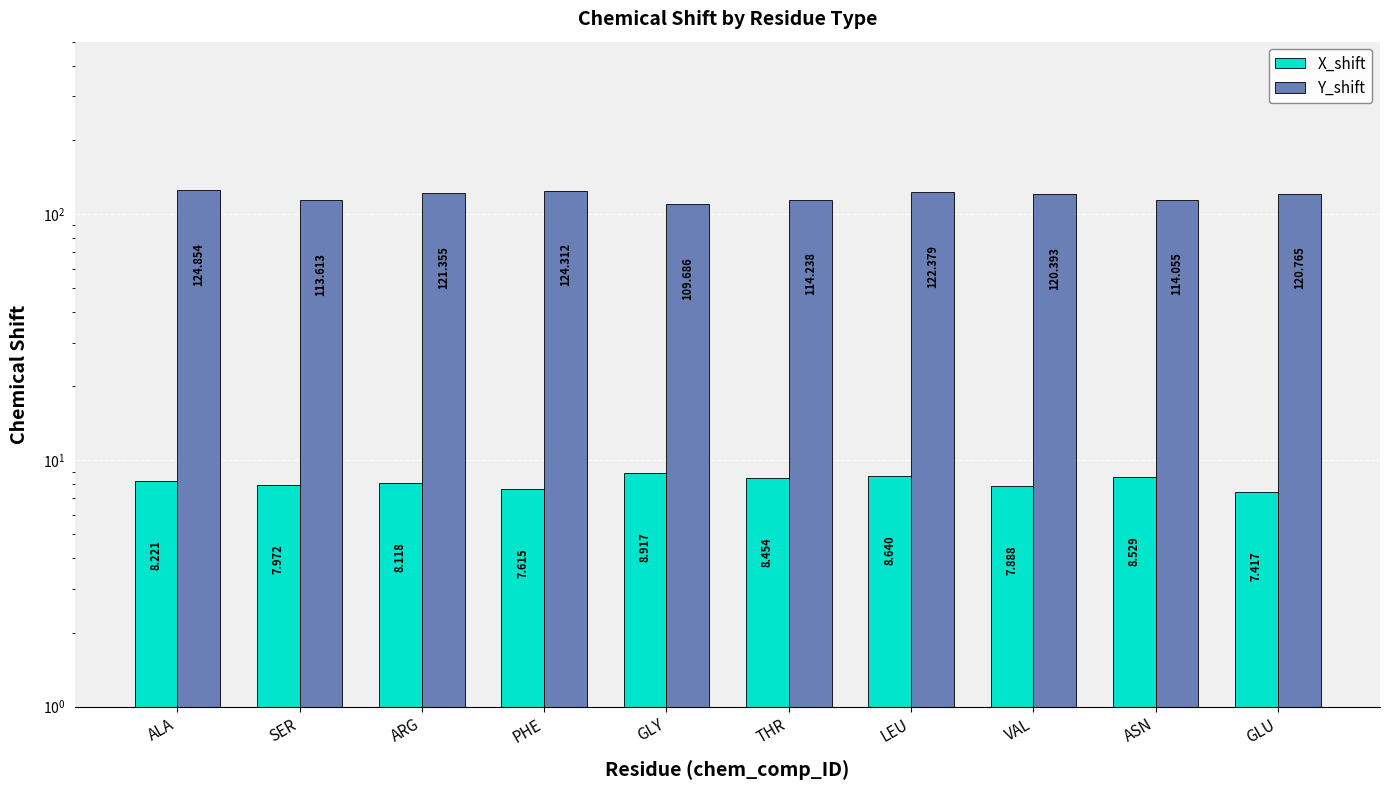

What is the maximum value shown in the chart?

124.9